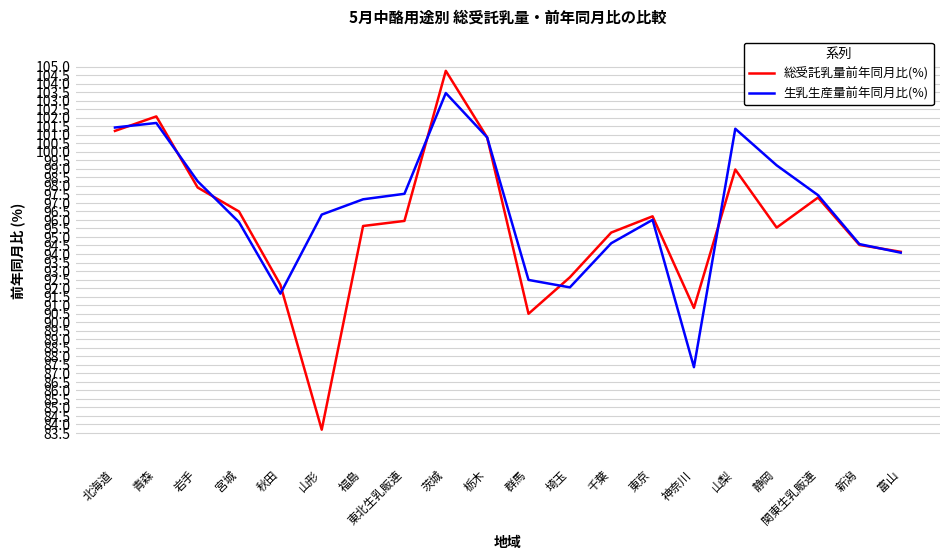

How many distinct data groups are displayed?

2